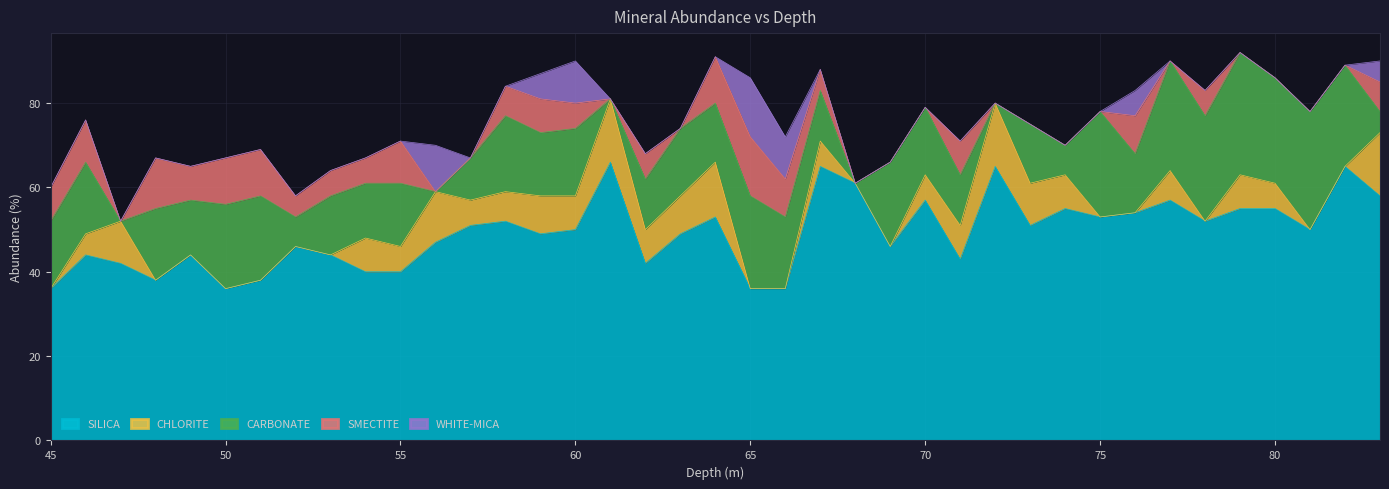

Which series has the largest total across all categories?

SILICA